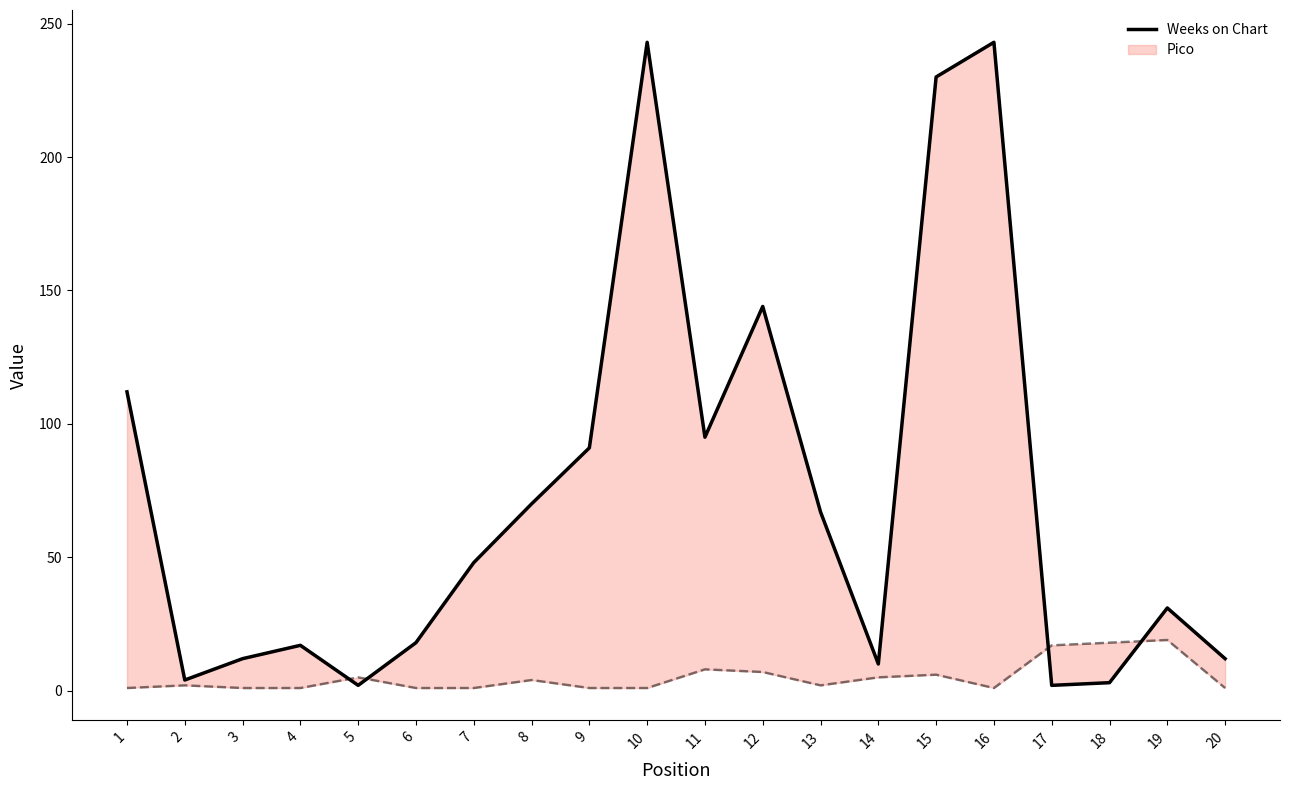

Where is the first local minimum?

2